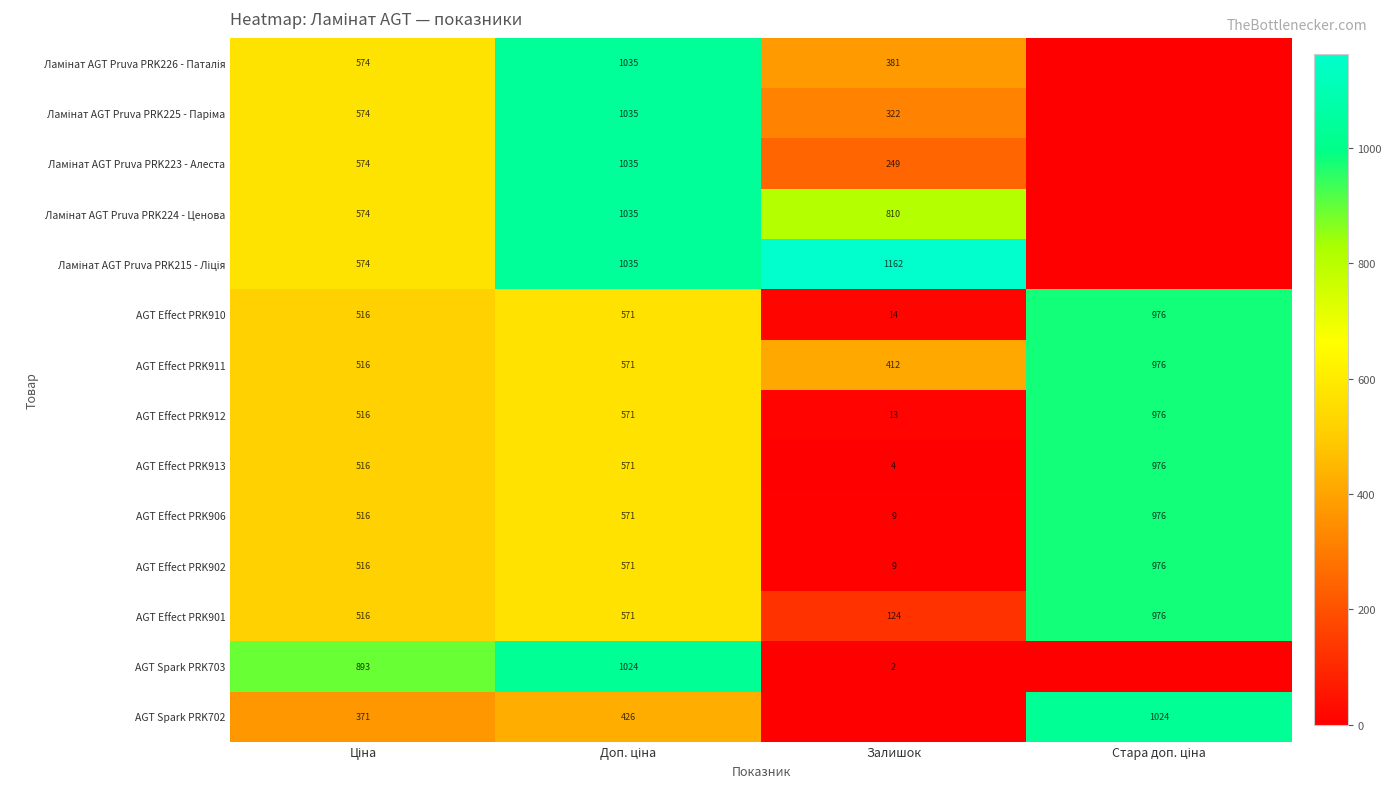

What is the approximate value of AGT Effect PRK910 at Залишок, to the nearest 10?

10